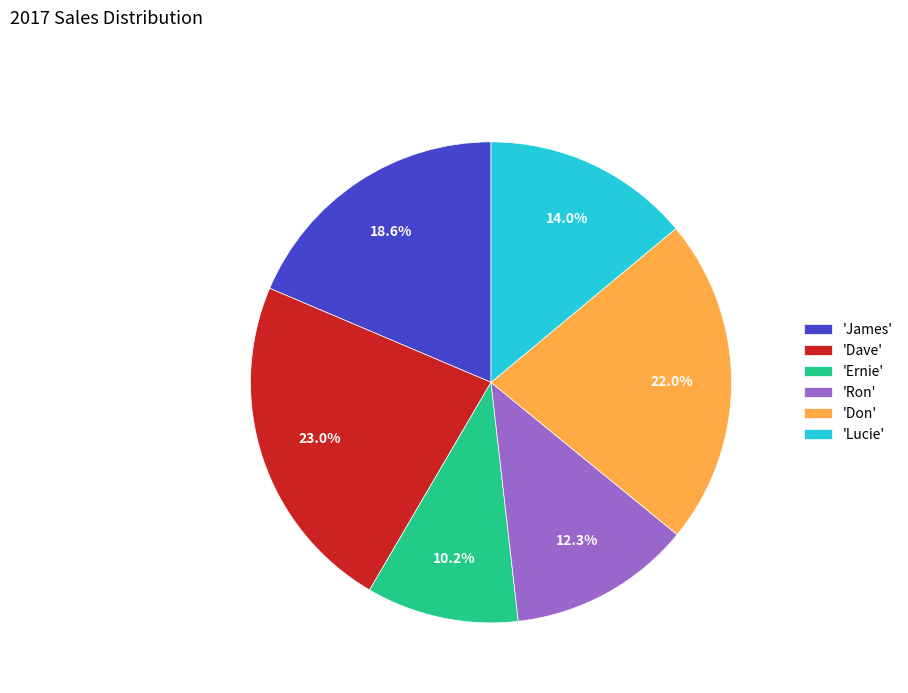

Between 'James' and 'Ernie', which is larger?

'James'